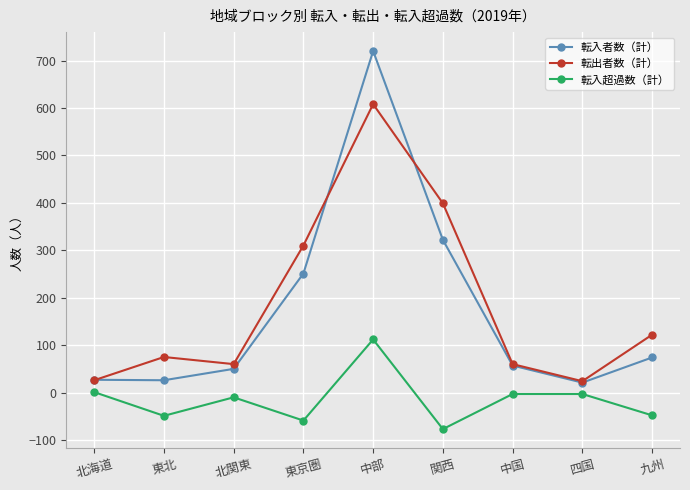

Which series has the largest total across all categories?

転出者数（計）